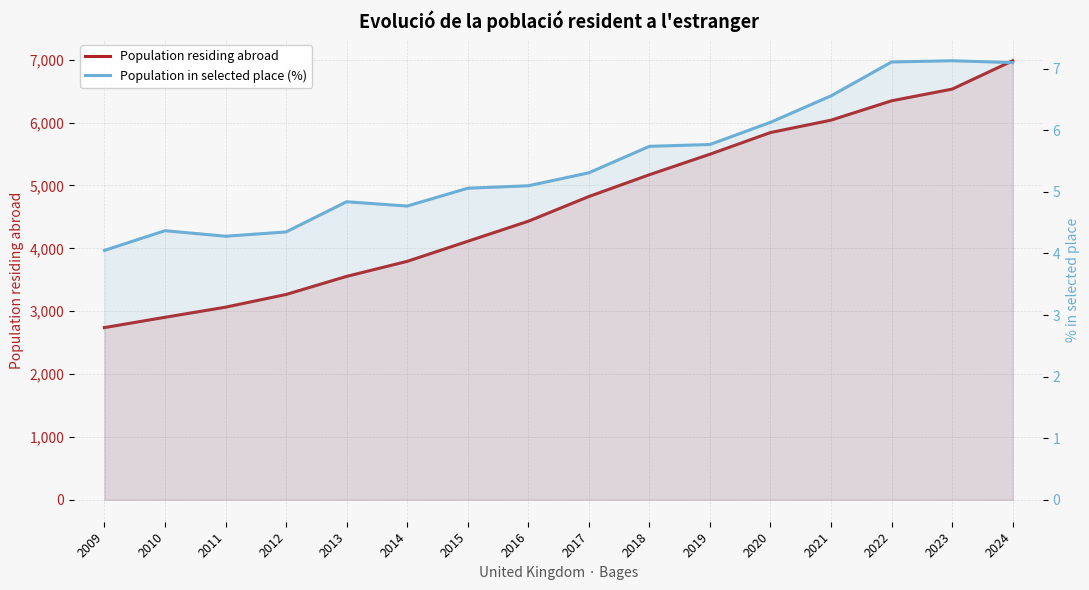

Reading left to right, list all the values displayed in this chart.

Population residing abroad: 2739.0	2903.0	3064.0	3266.0	3554.0	3793.0	4112.0	4431.0	4824.0	5171.0	5497.0	5842.0	6039.0	6347.0	6533.0	6984.0
Population in selected place (%): 4.0	4.4	4.3	4.3	4.8	4.8	5.1	5.1	5.3	5.7	5.8	6.1	6.6	7.1	7.1	7.1